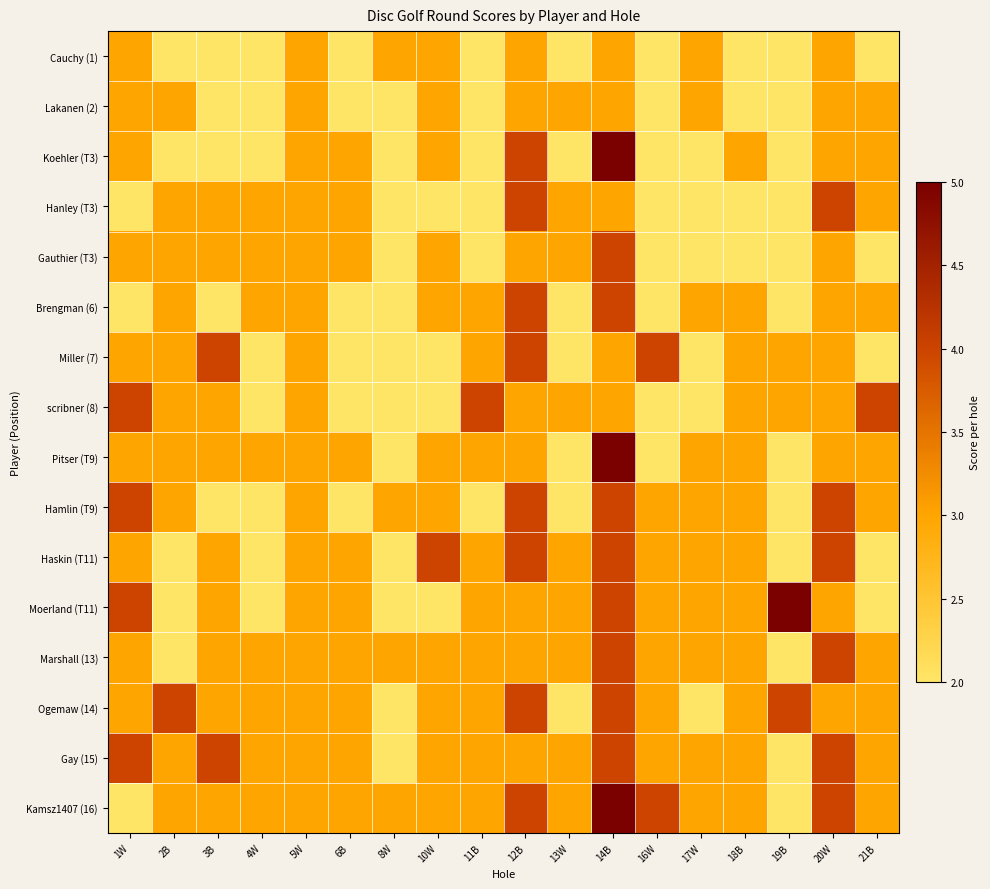

What is the spread (max minus min) of values at 20W?

1